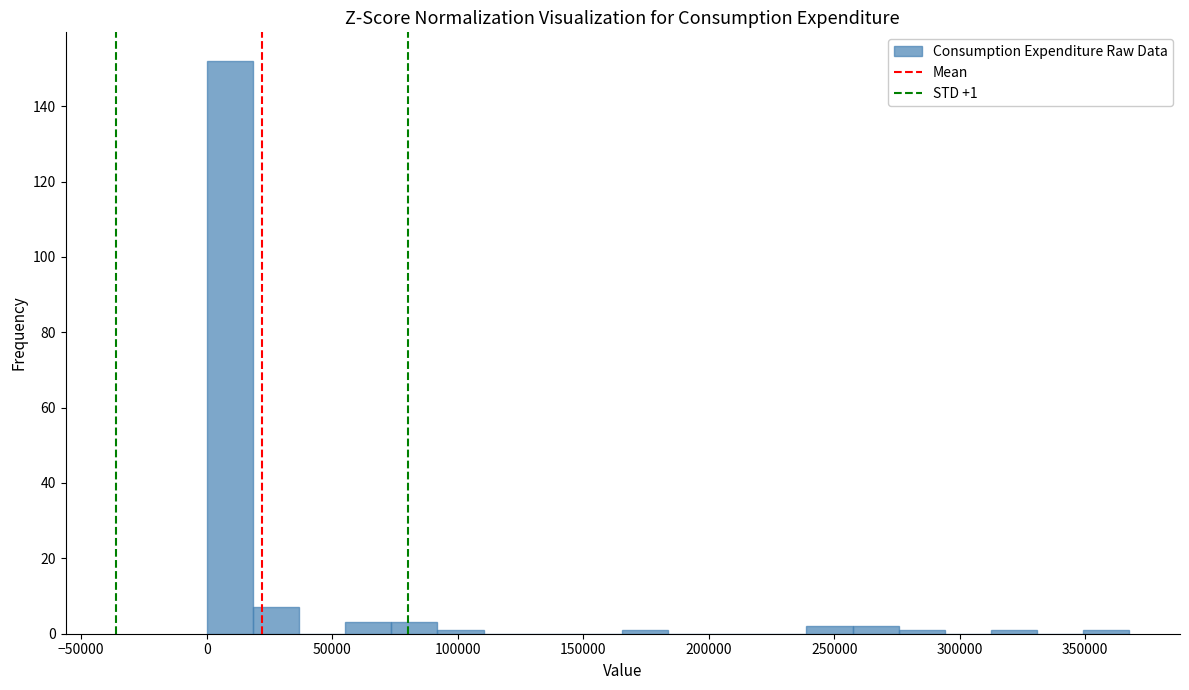

Around what value on the x-axis is the tallest bar? Give the approximate position of its centre, as read against the axis.

10000